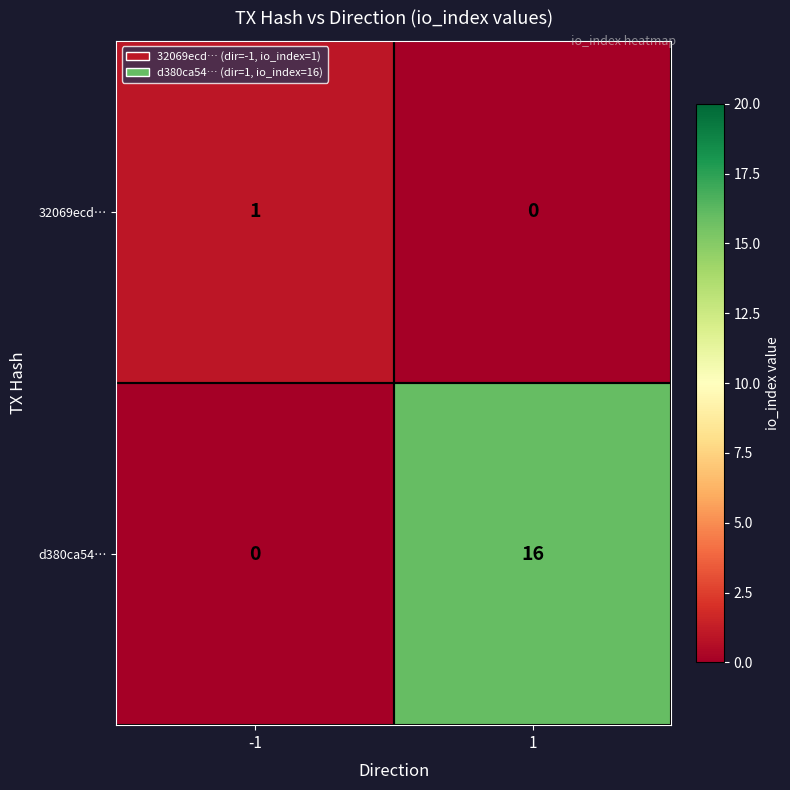

What is the maximum value for d380ca54…?

16